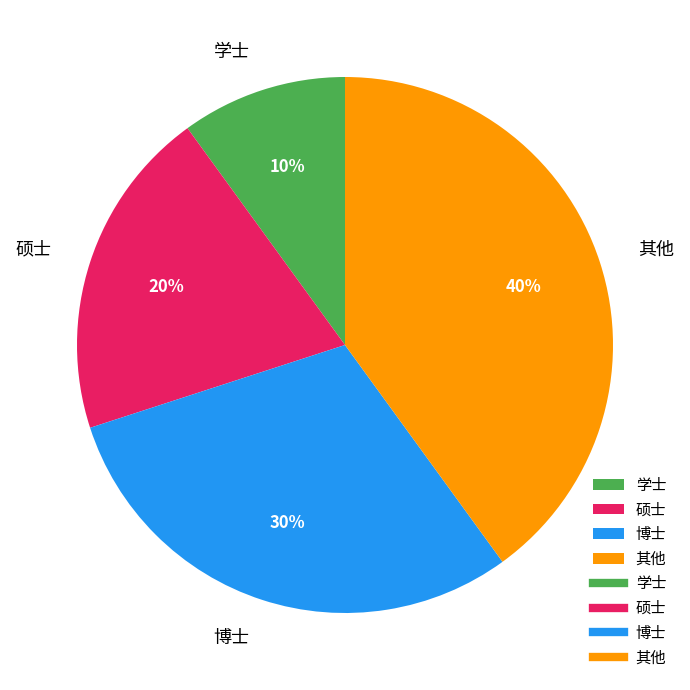

Is there any slice that represents more than half of the pie?

No